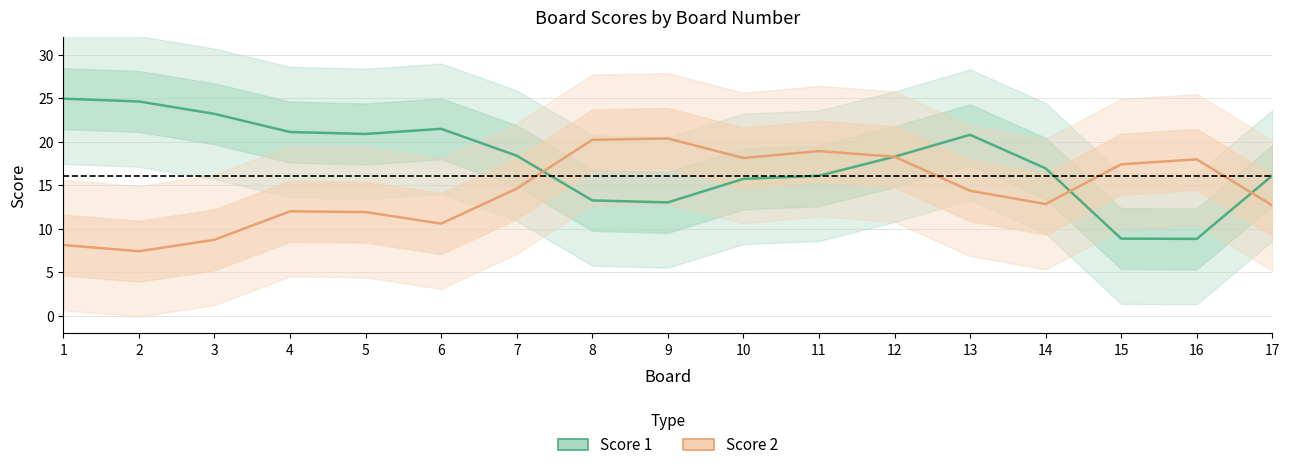

Is it true that Score 1 equals 8.9 at 16?

True